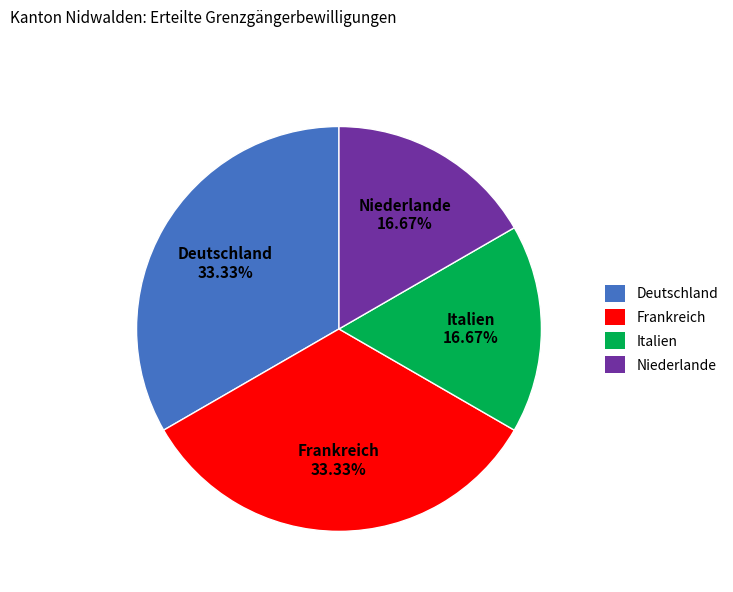

To the nearest percent, what is the average slice percentage?

25%